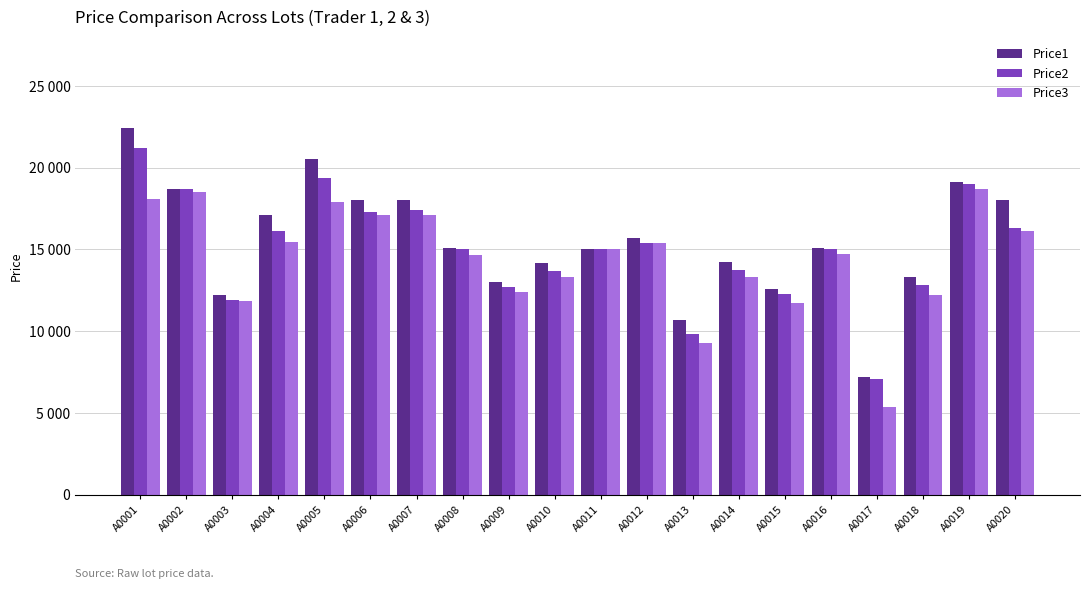

Are the bars horizontal?

No